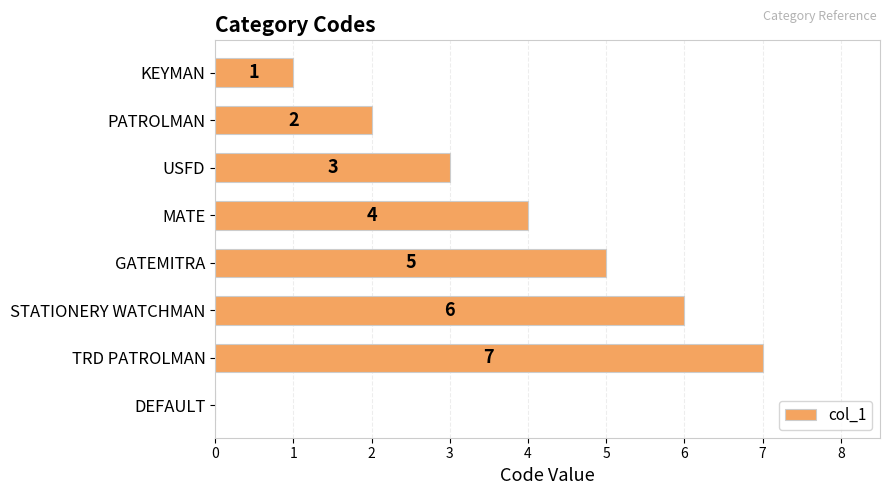

The value at DEFAULT is 3. True or false?

False